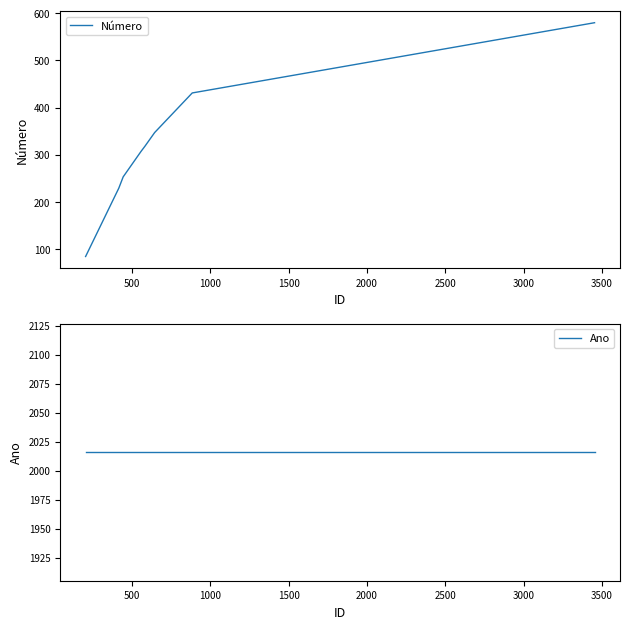

True or false: Número and Ano cross at least once.

False